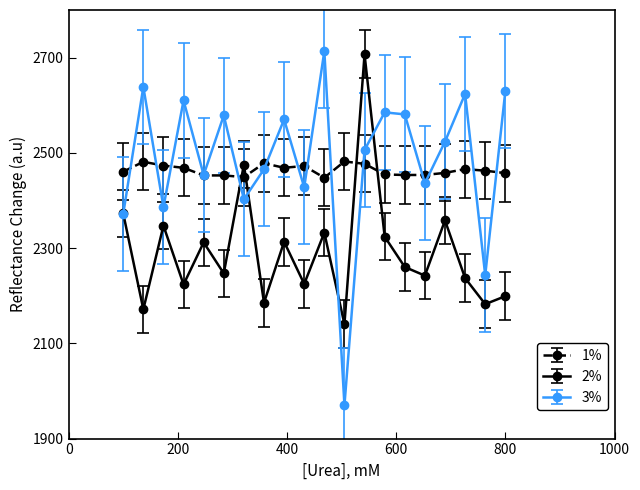

How many intersections are there between 2% and 1%?

4